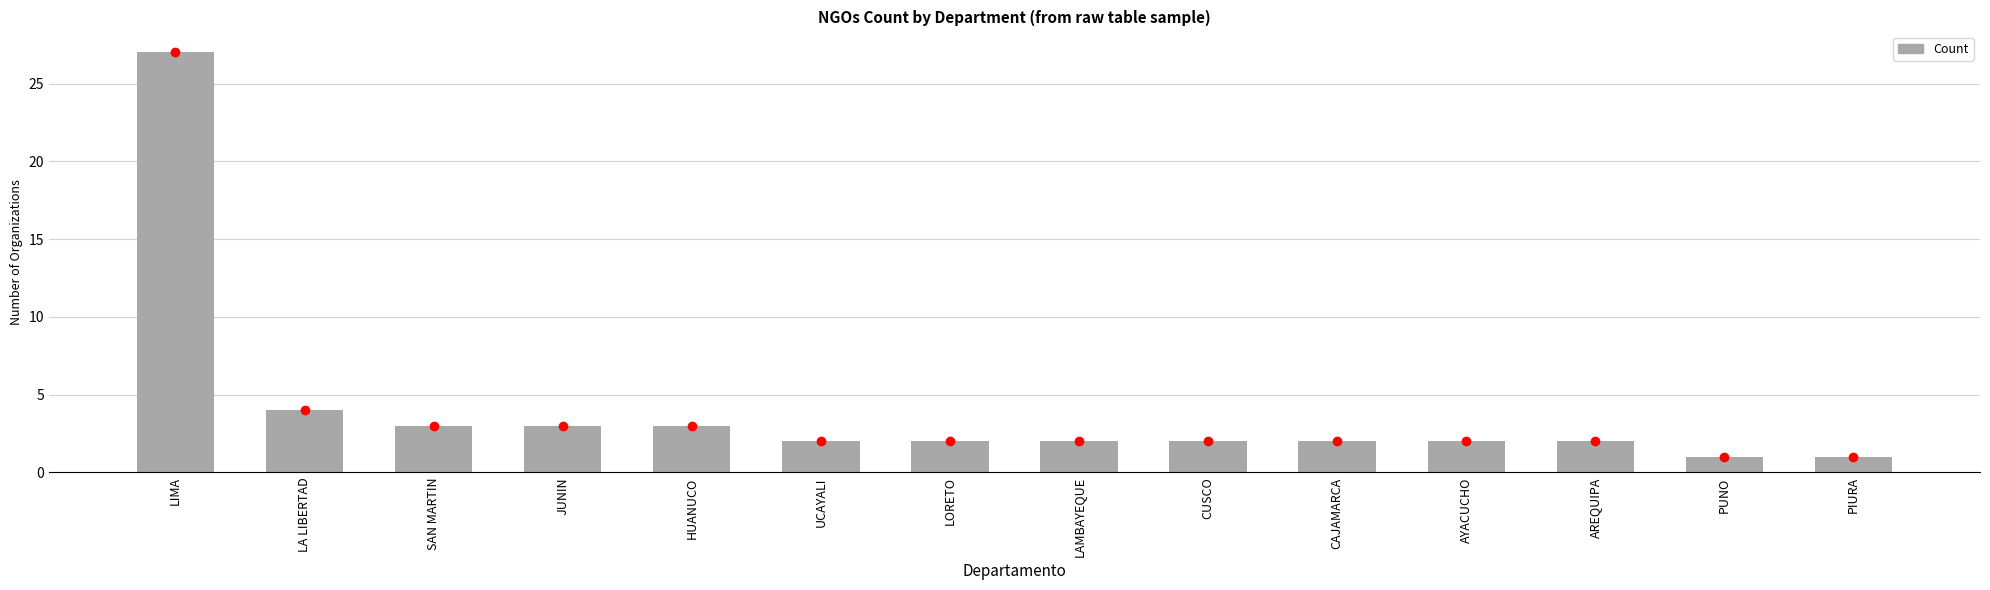

What is the difference between the maximum and minimum values?

26